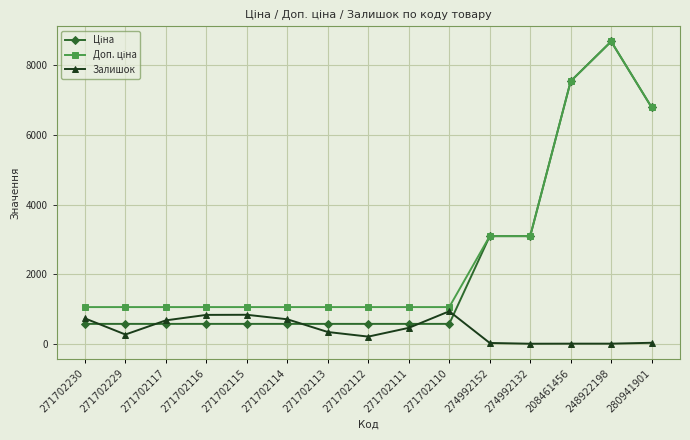

Where is the first local minimum for Залишок?

271702229